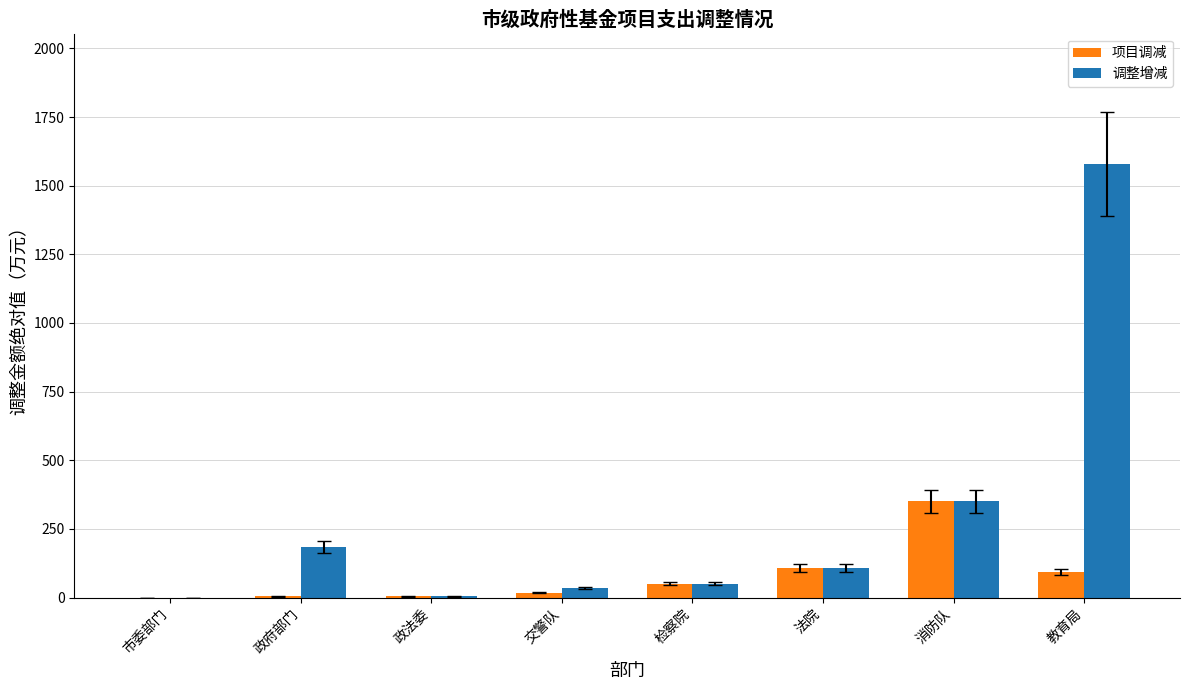

What is the maximum value shown in the chart?

1579.5